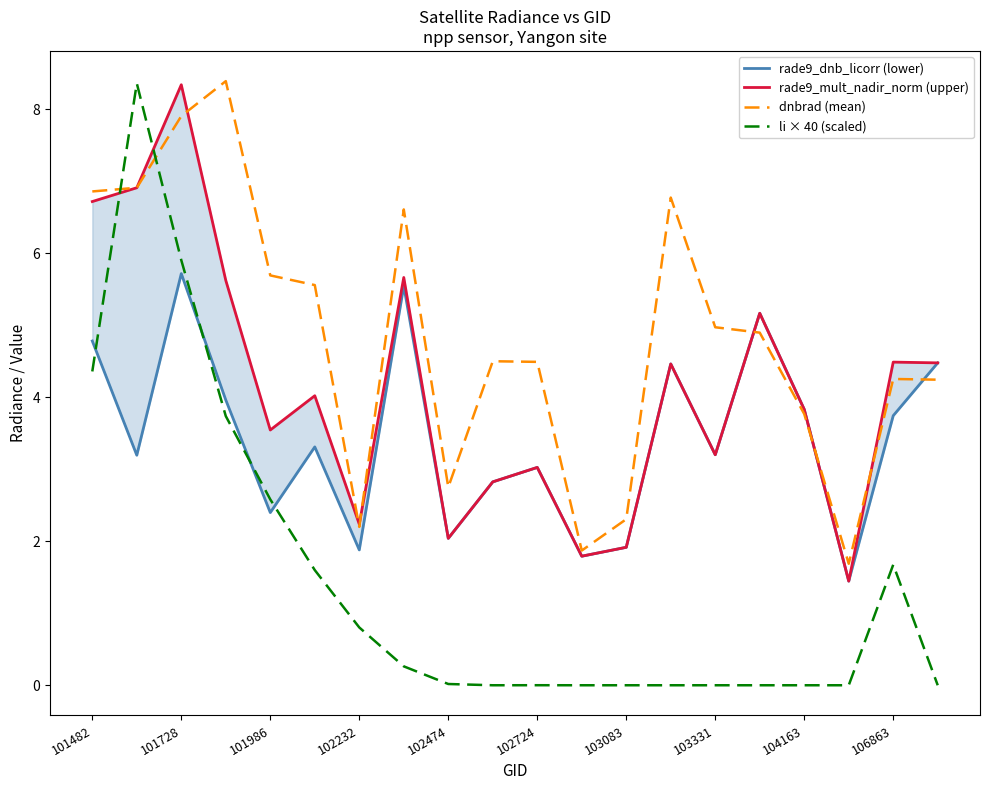

Does the chart display data point markers on the line(s)?

No